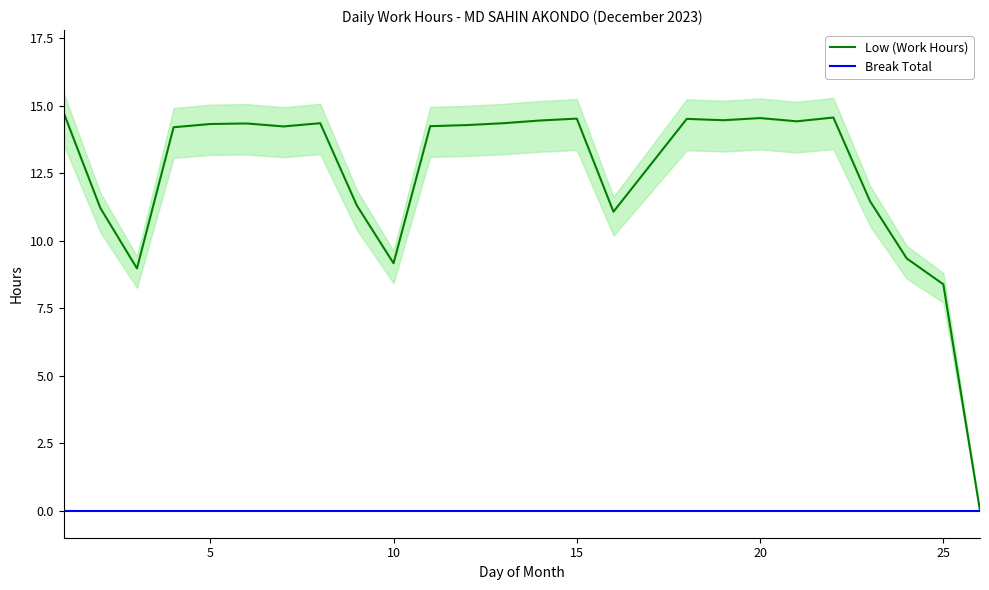

True or false: Low (Work Hours) and Break Total intersect in this chart.

False